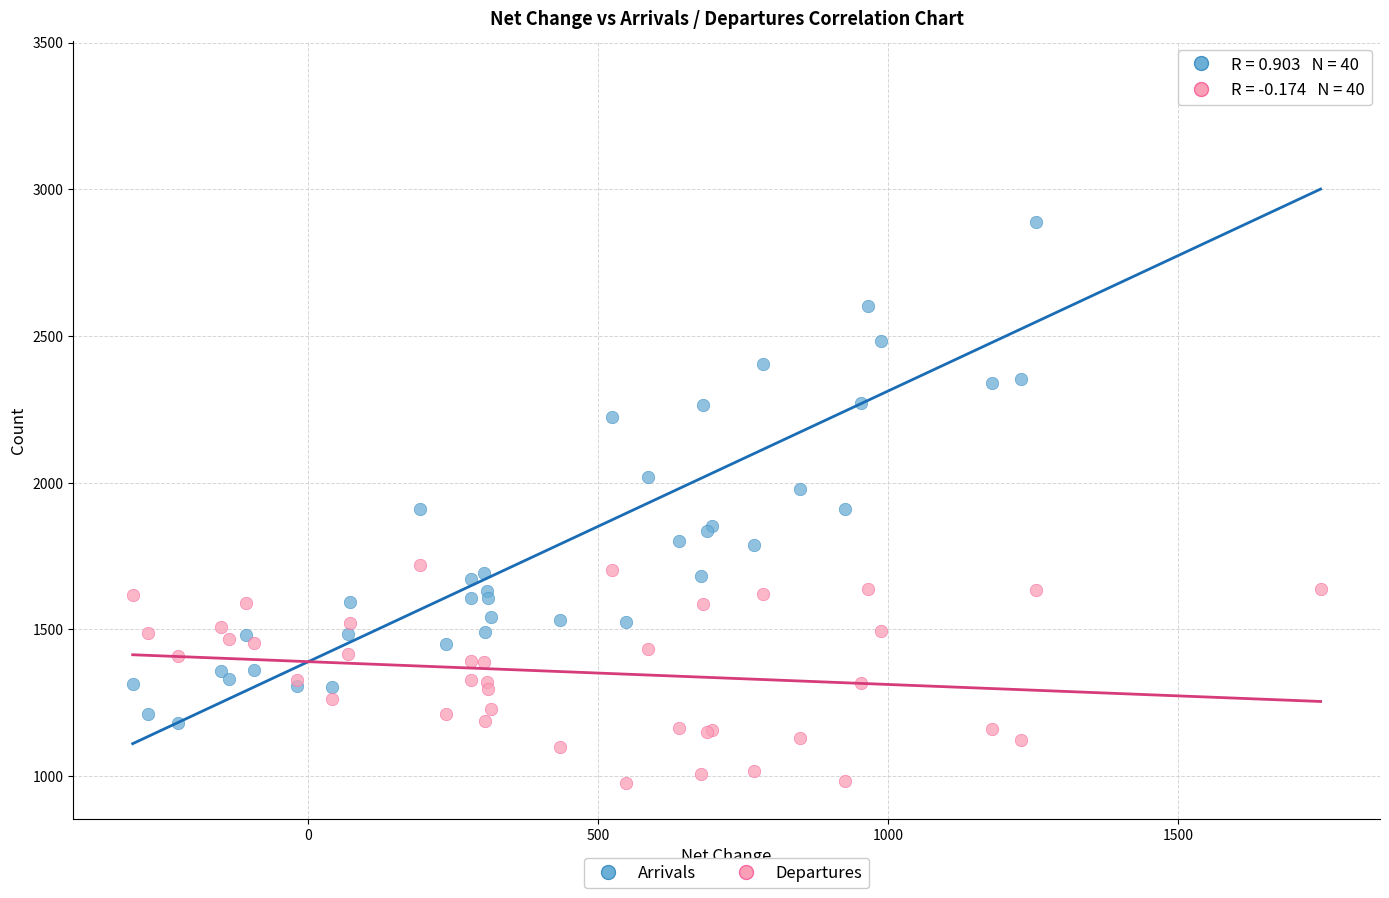

Which series has the widest spread of Y values?

Arrivals